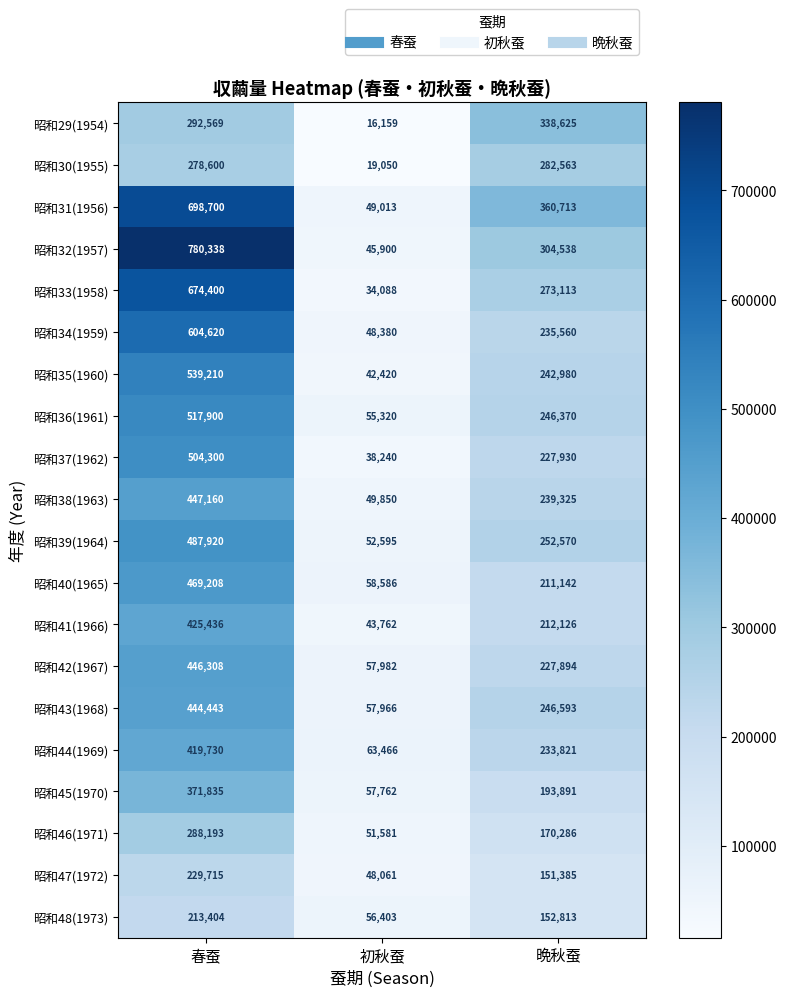

At which label does 昭和47(1972) first exceed 151385?

春蚕